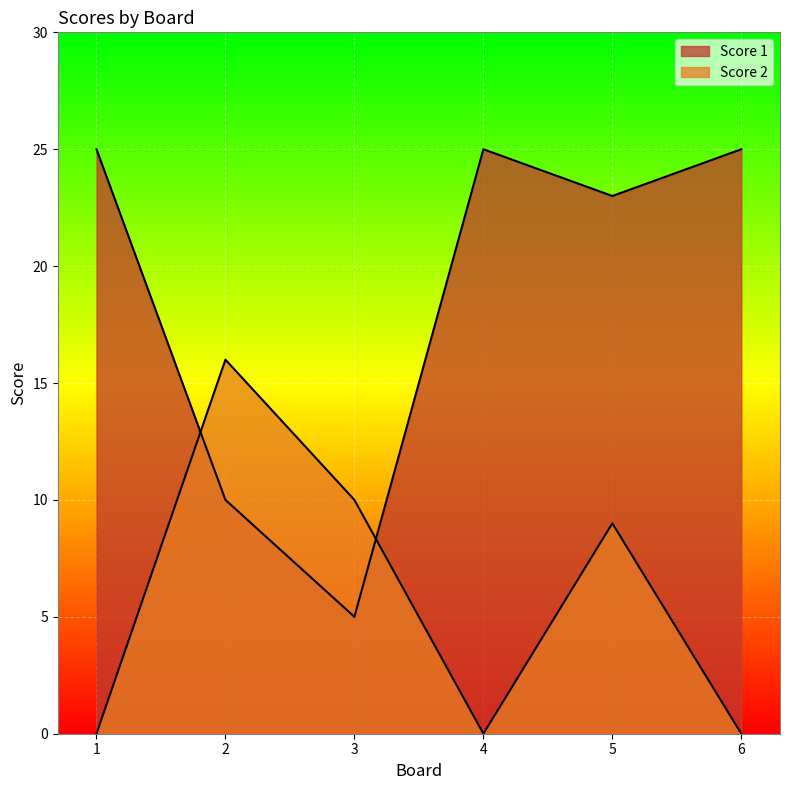

Between 2 and 5, which series saw the biggest shift?

Score 1